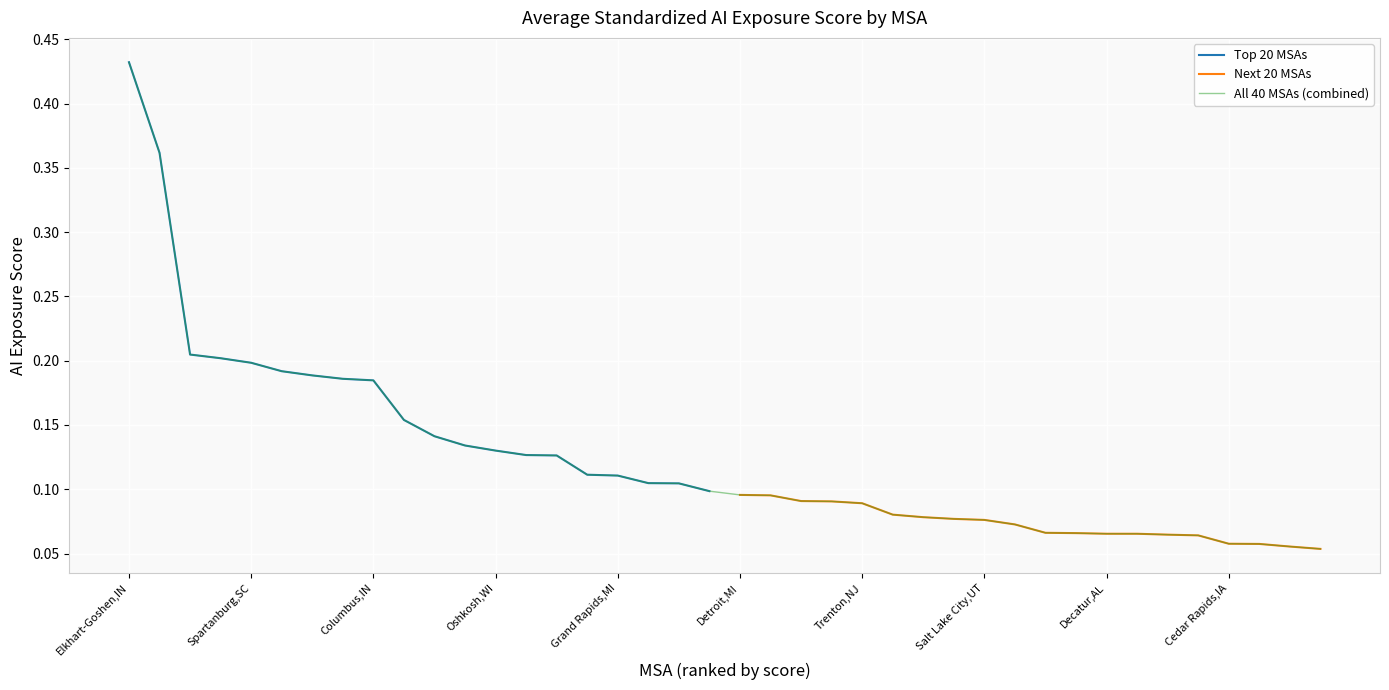

At which label does Top 20 MSAs reach its peak?

Elkhart-Goshen,IN